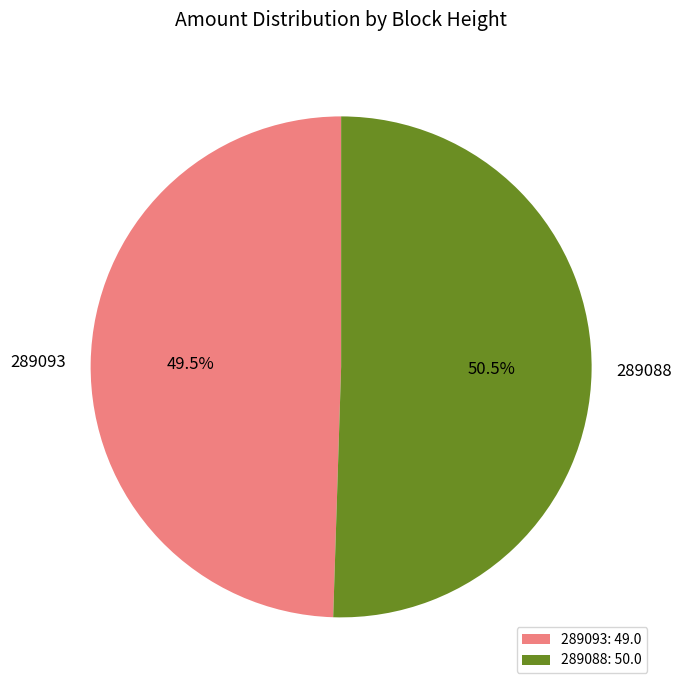

How much of the chart is everything except 289088?

49.5%